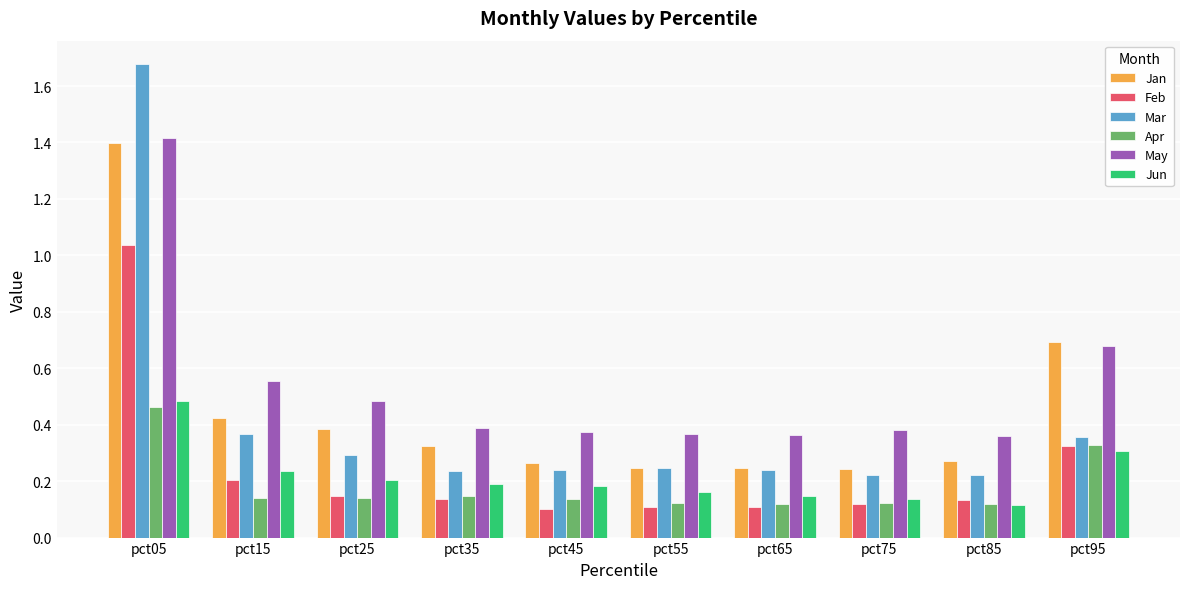

List the series in order of their peak value, highest first.

Mar, May, Jan, Feb, Jun, Apr